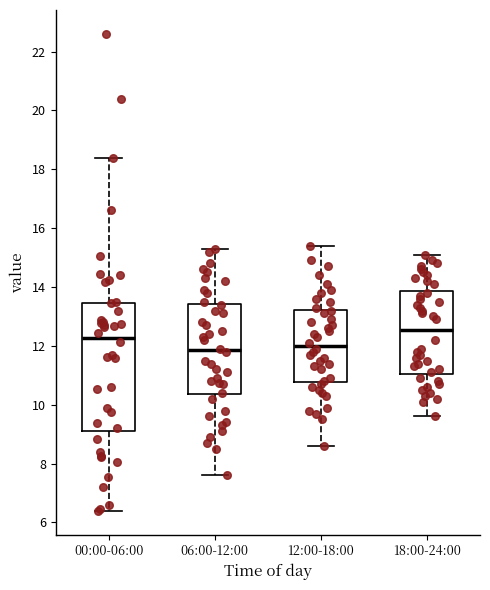

Reading left to right, transcribe this box plot: for each box, give where its median line is, the range the box spans, and where its two whiskers end, as read against the y-axis. The values are not printed on the chart, so give them approximately, as read against the axis.

00:00-06:00: median 12.2, box 9.2 to 13.4, whiskers 6.4 to 18.4
06:00-12:00: median 11.8, box 10.4 to 13.4, whiskers 7.6 to 15.4
12:00-18:00: median 12.0, box 10.8 to 13.2, whiskers 8.6 to 15.4
18:00-24:00: median 12.6, box 11.0 to 13.8, whiskers 9.6 to 15.2